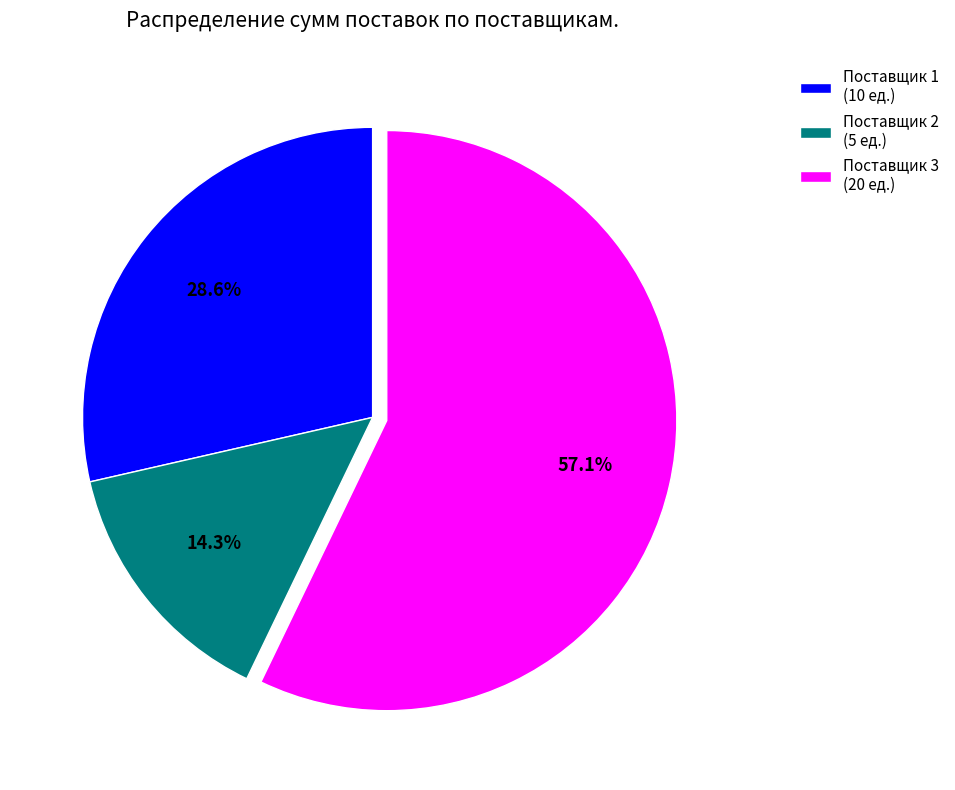

Combined, do Поставщик 1 and Поставщик 3 account for over 50%?

Yes